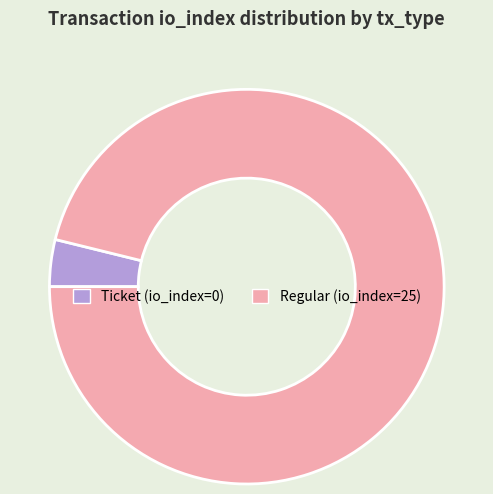

Which category accounts for the majority?

Regular (io_index=25)